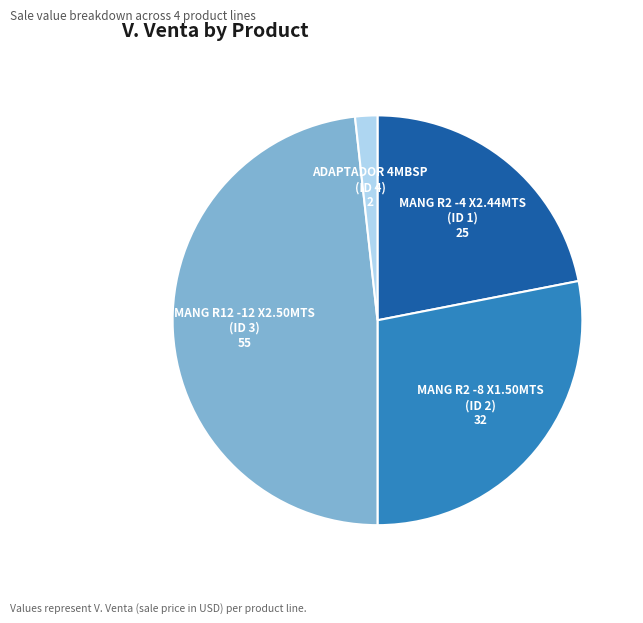

How many segments does this pie chart have?

4